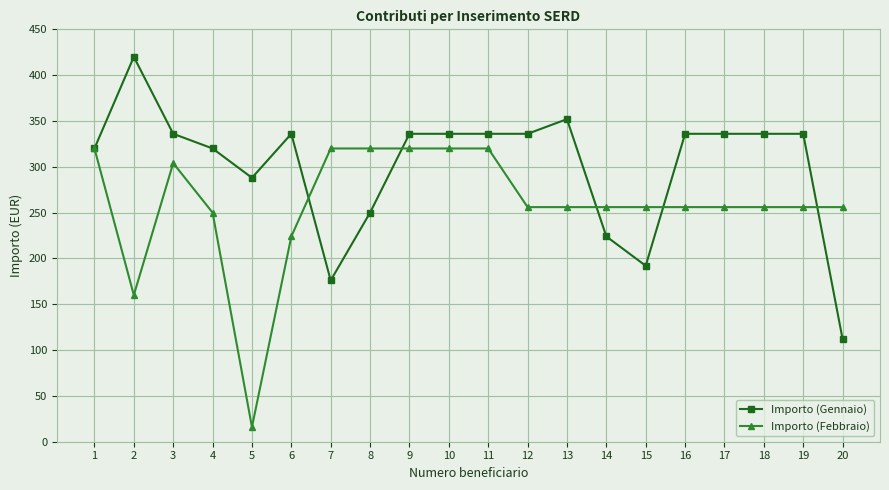

What value does the Importo (Gennaio) series have at 17, to the nearest 50?

350